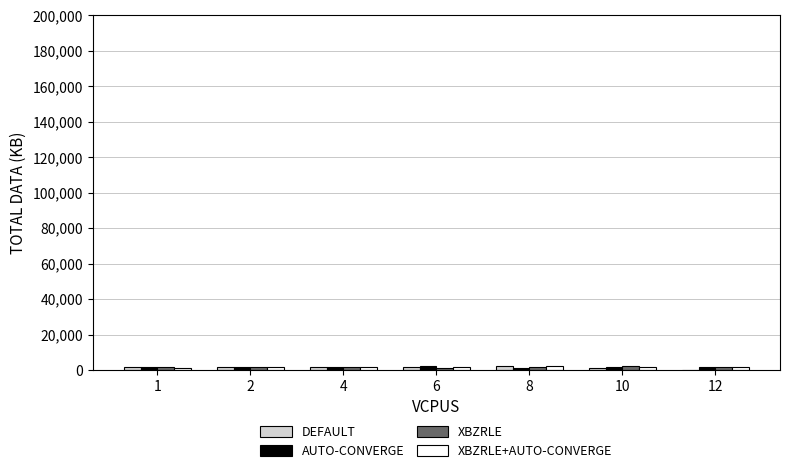

How many groups of bars are there?

7